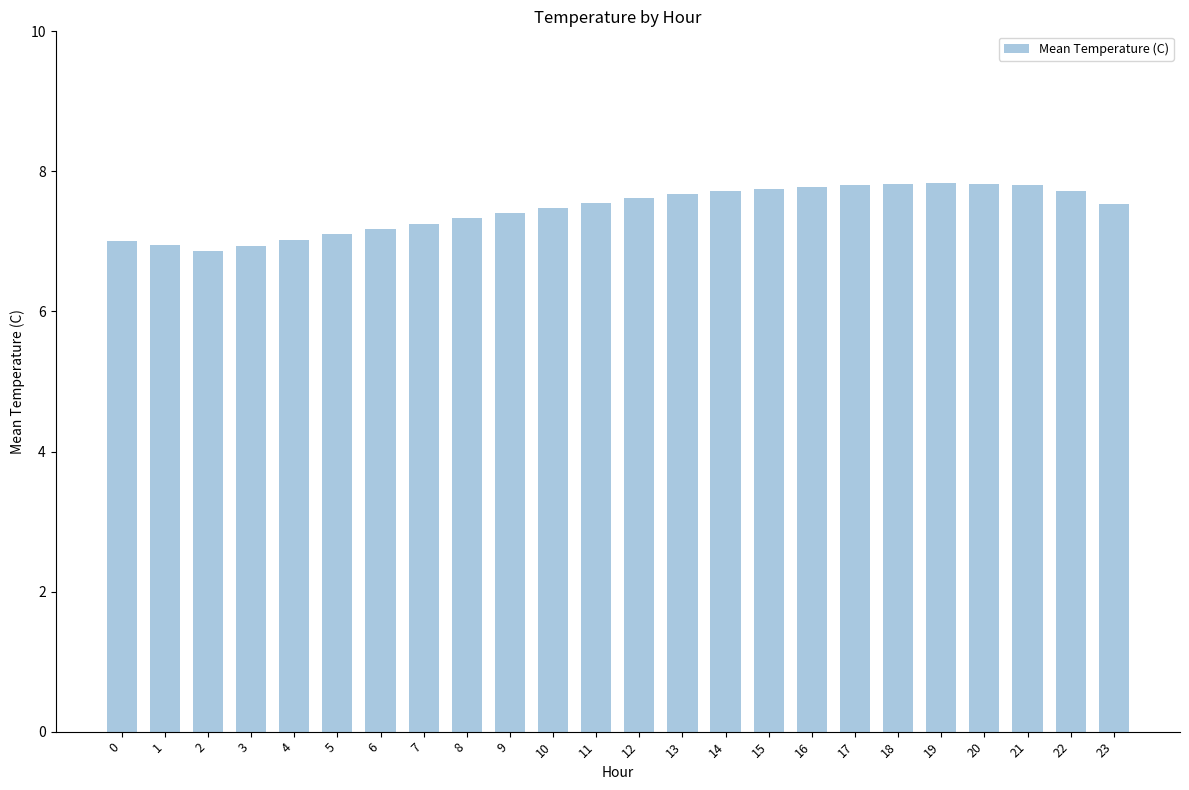

Which has a higher value, 6 or 8?

8